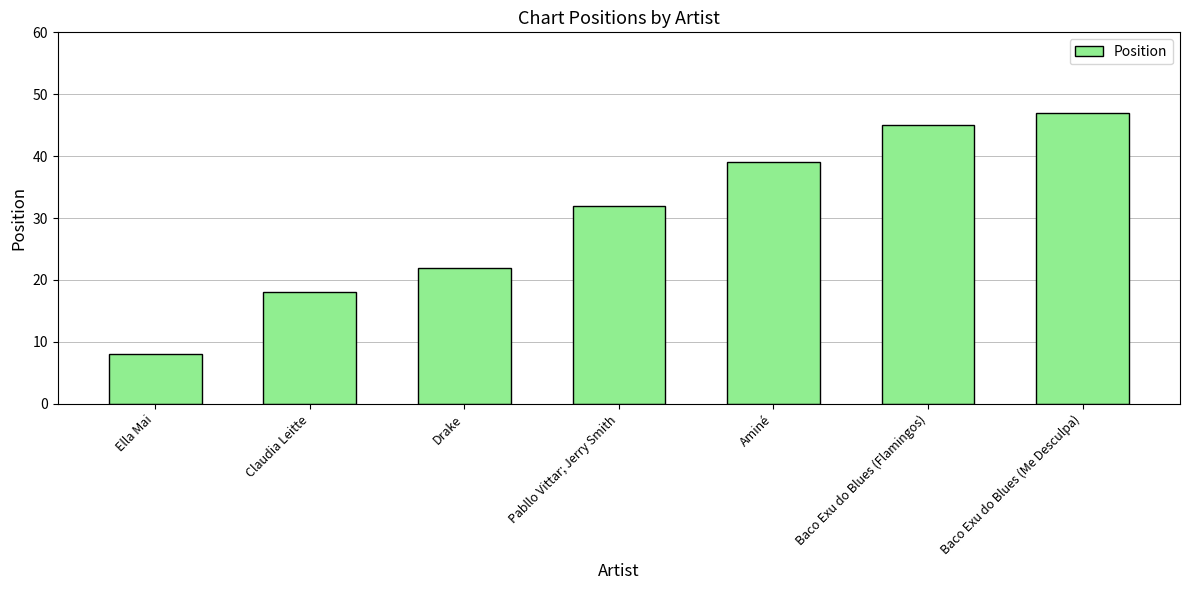

What is the maximum value shown in the chart?

47